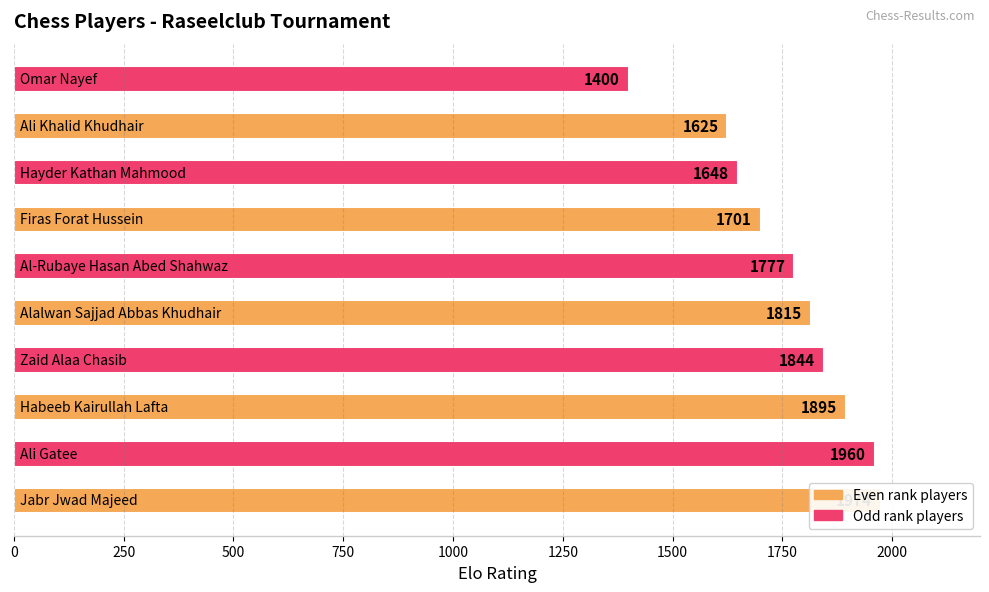

Does the chart contain any negative values?

No